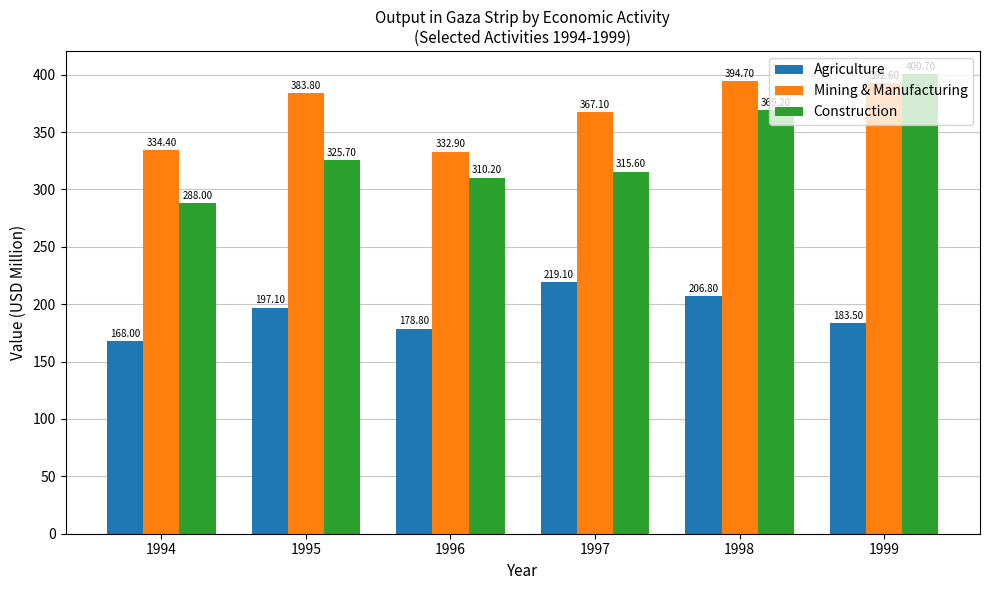

What is the value of the Construction bar at the 4th from the left?

315.6